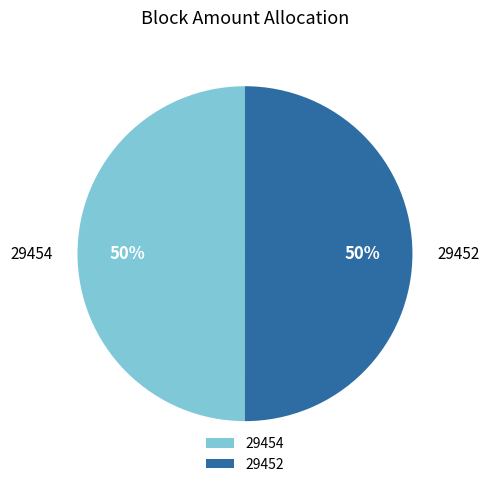

Combined, do 29452 and 29454 account for over 50%?

Yes